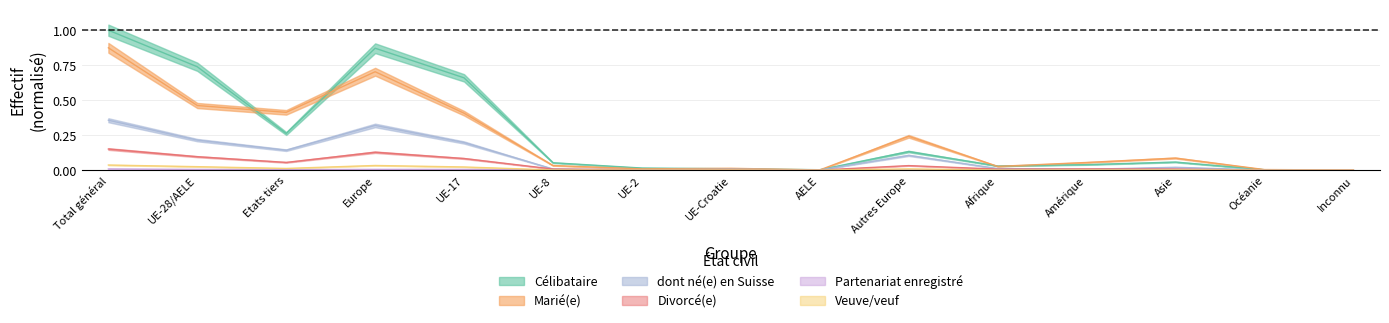

What is the total value across all series at UE-28/AELE?

1.5